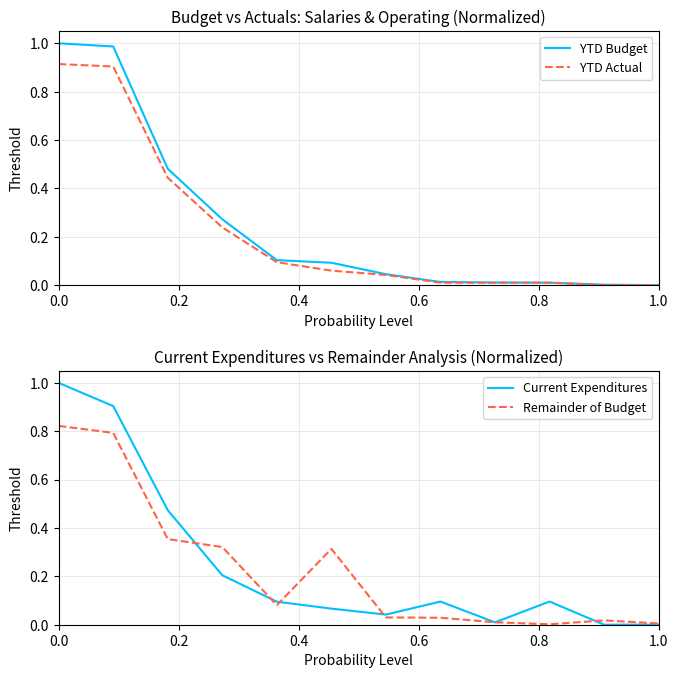

The YTD Budget series shows 0.0 at 1.0. True or false?

True